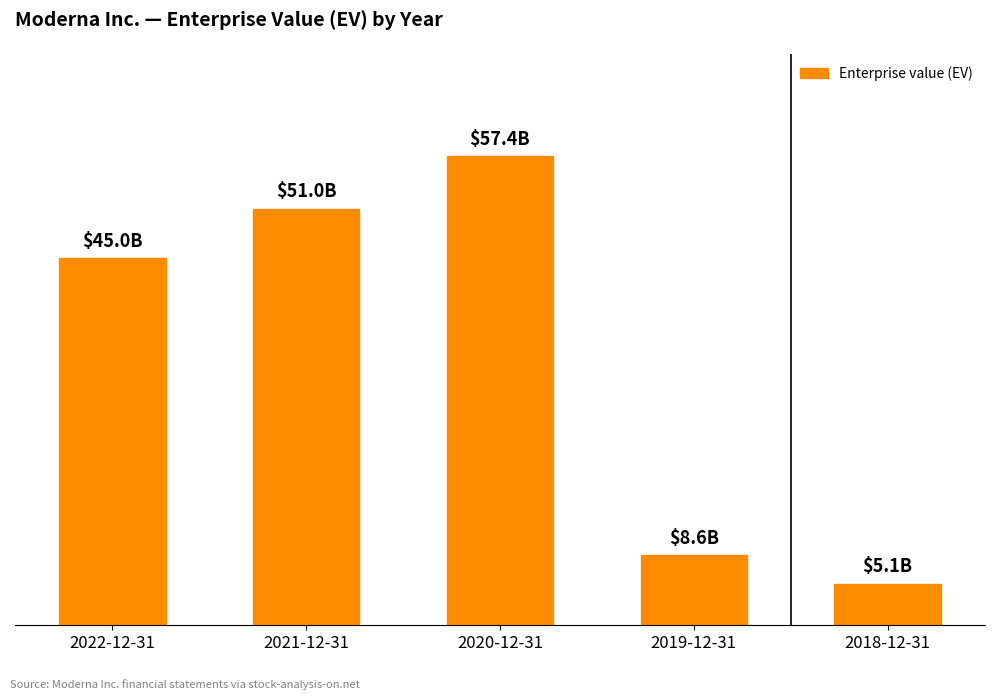

Reading left to right, list all the values displayed in this chart.

2022-12-31=44973	2021-12-31=51004	2020-12-31=57415	2019-12-31=8579	2018-12-31=5092